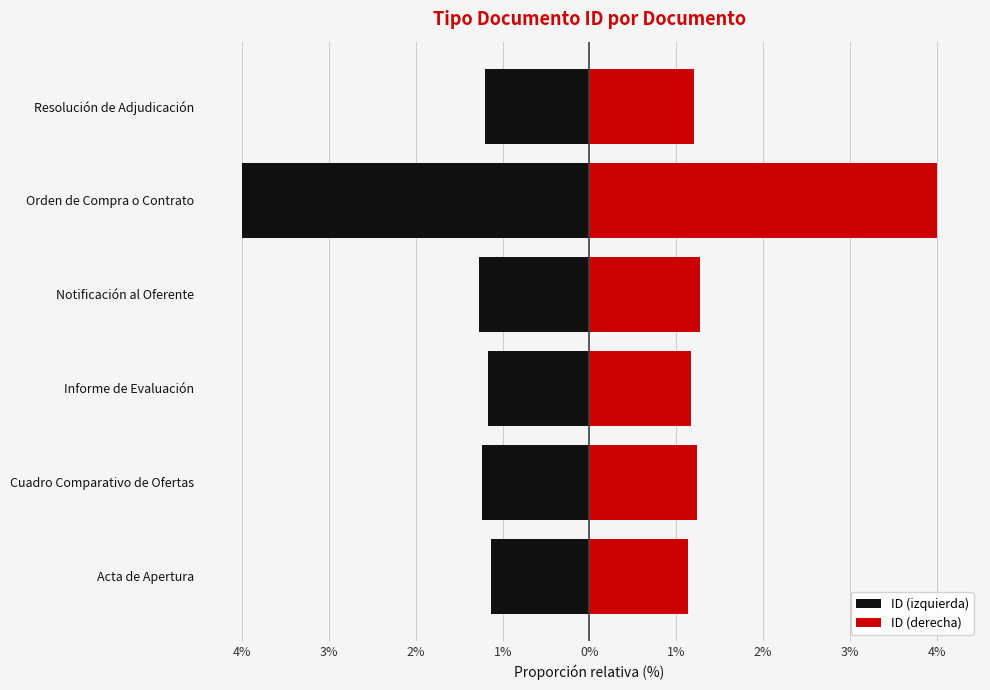

How many bars are there in total?

12